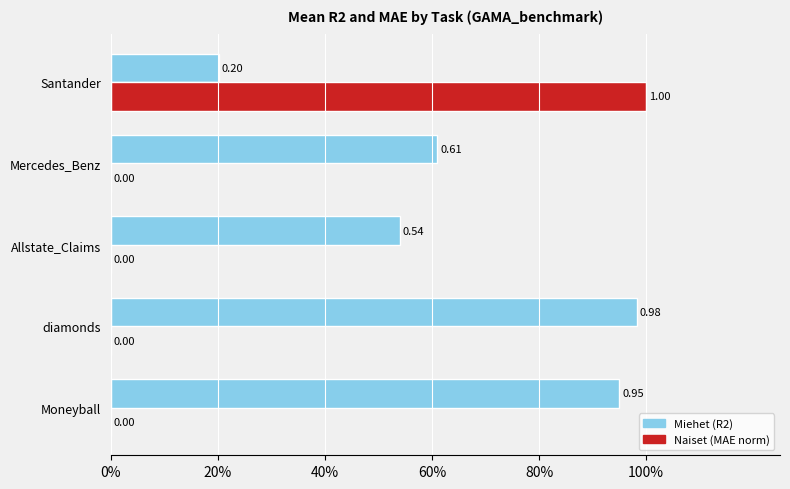

Is it true that R2 Score equals 1.5 at 20%?

False